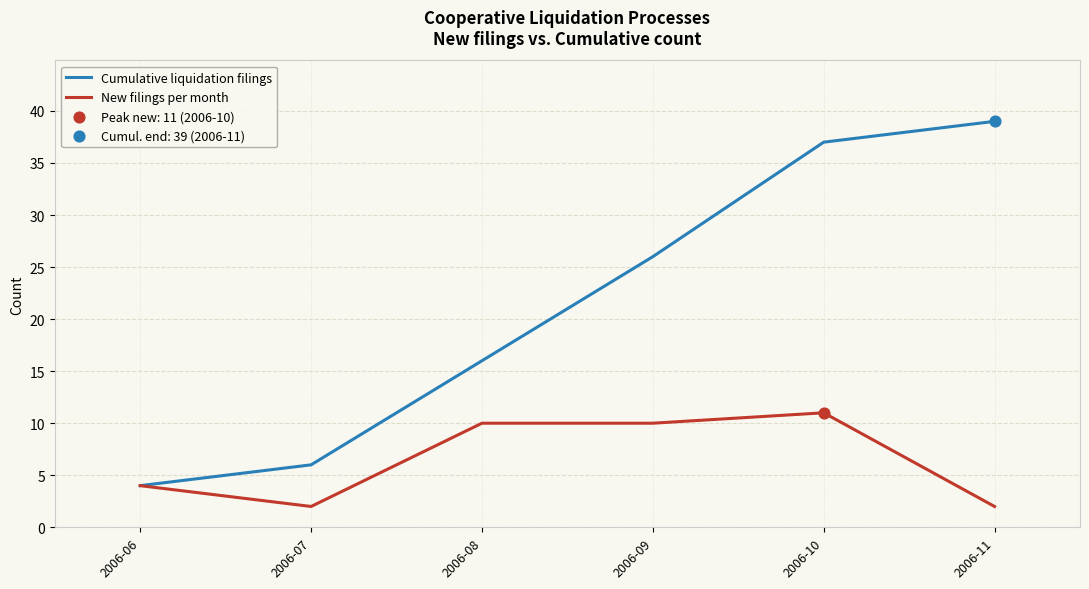

At how many categories does at least one series exceed 11?

4